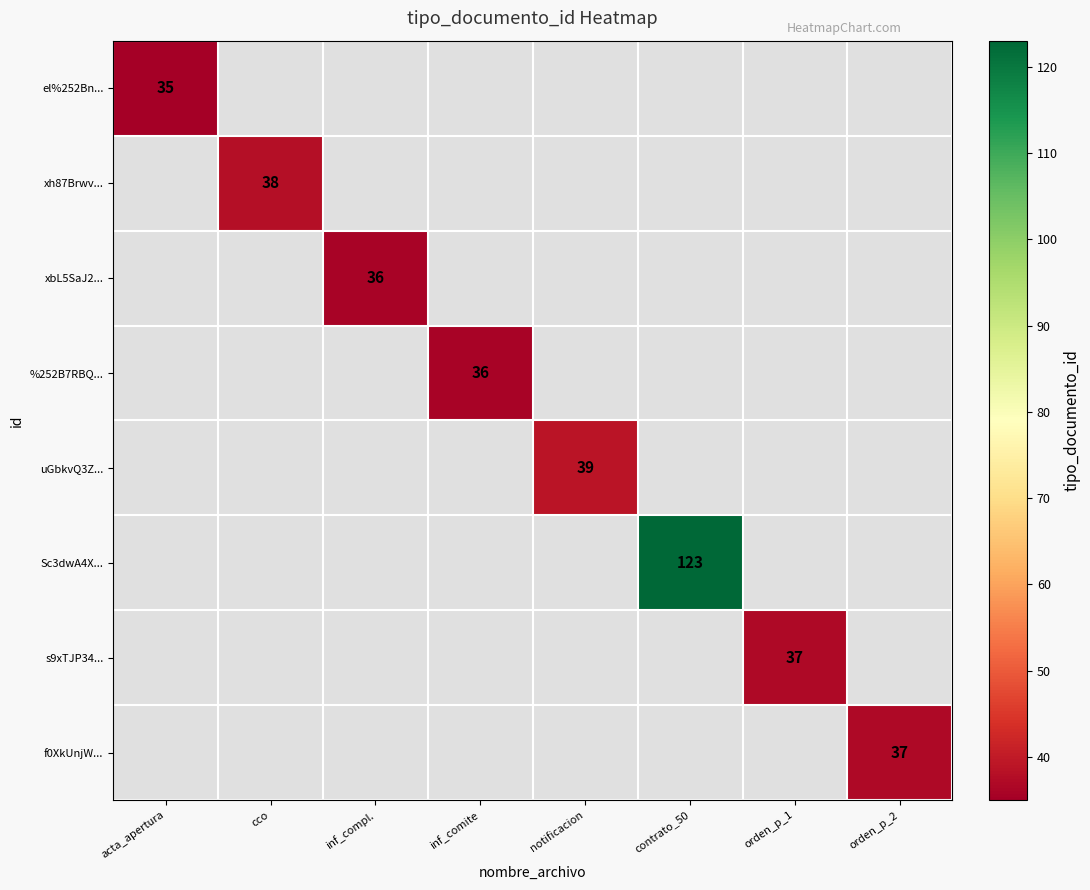

At how many categories does at least one series exceed 37?

3